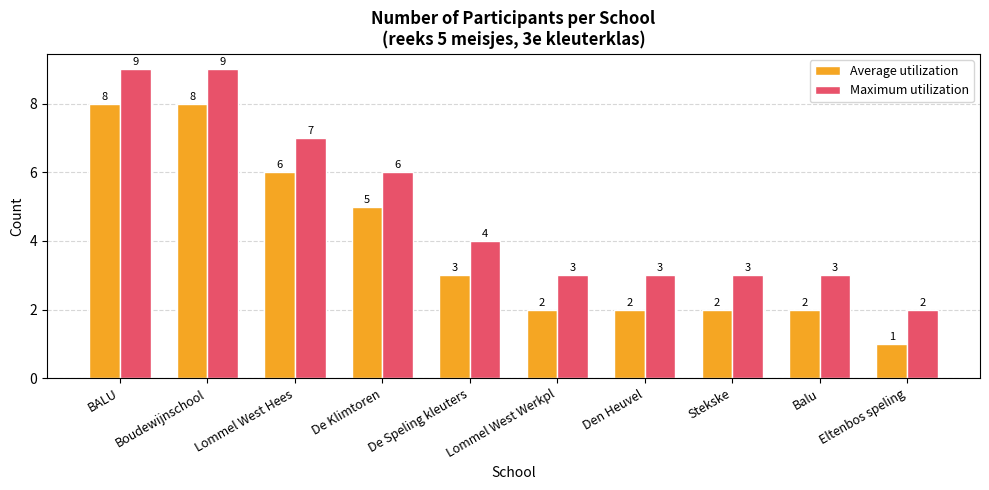

What is the label of the 9th bar from the left?

Balu